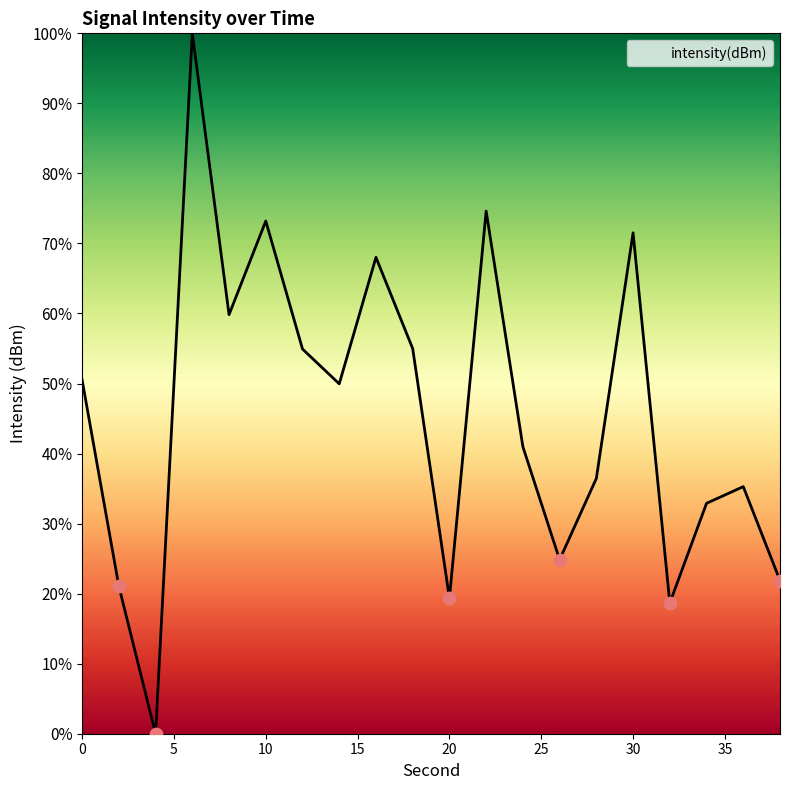

What is the greatest value displayed?

100.0